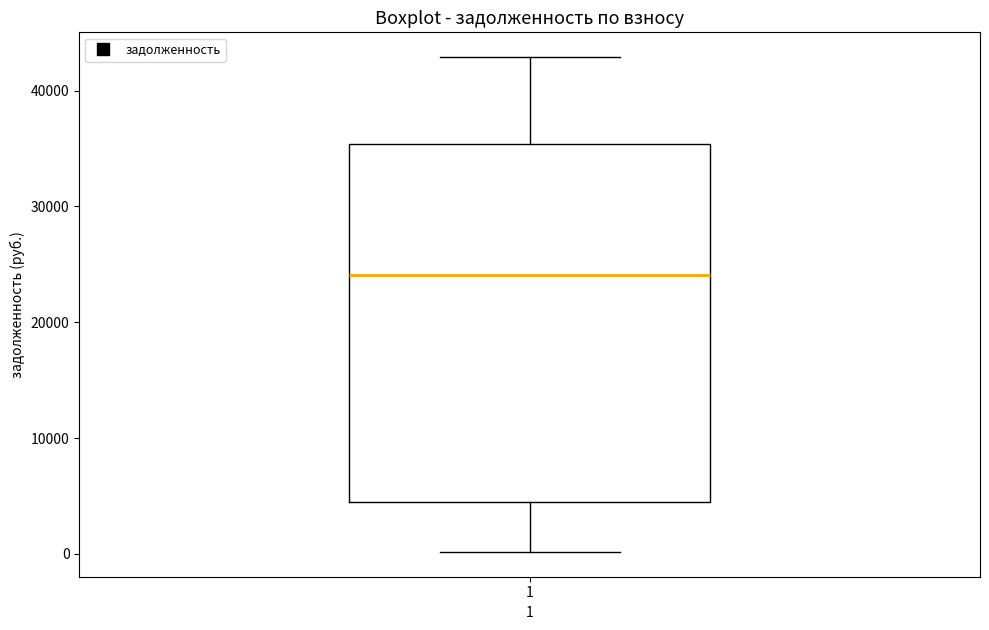

Where does the median line of the box at x = 1 sit on the y-axis? The values are not printed on the chart, so give them approximately, as read against the axis.

24000